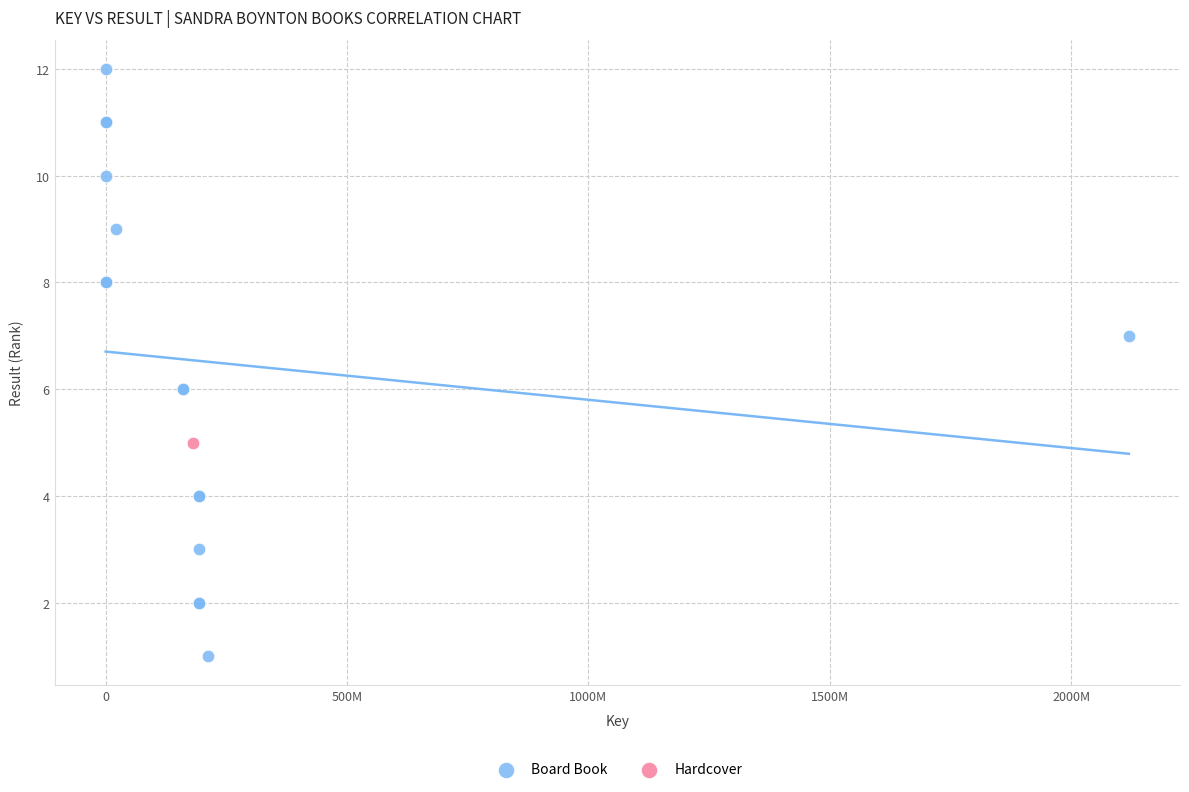

What are all the series names shown in the legend?

Board Book, Hardcover